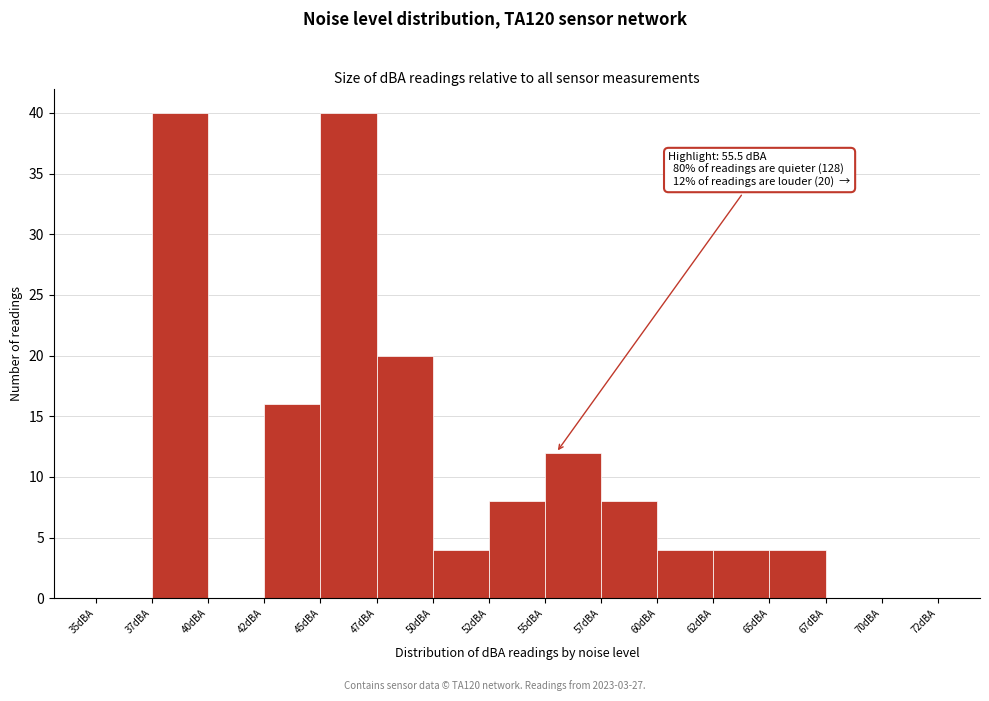

Reading right to left, what are all the values shown in this chart?

70dBA=0	67dBA=0	65dBA=4	62dBA=4	60dBA=4	57dBA=8	55dBA=12	52dBA=8	50dBA=4	47dBA=20	45dBA=40	42dBA=16	40dBA=0	37dBA=40	35dBA=0